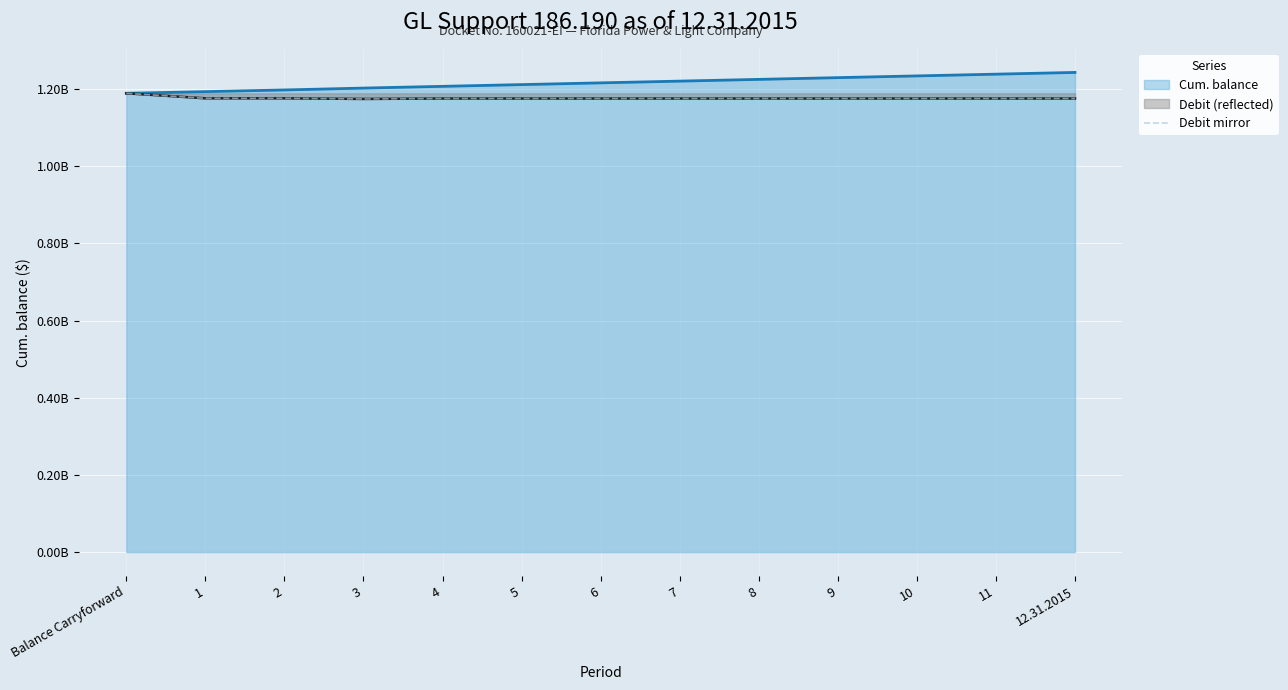

Reading left to right, what are all the values shown in this chart?

Balance Carryforward=1189172556.8	1=1176202806.8	2=1176202815.8	3=1174541478.8	4=1175649036.8	5=1175649036.8	6=1175649036.8	7=1175649036.8	8=1175649036.8	9=1175649036.8	10=1175649036.8	11=1175649036.8	12.31.2015=1175649036.8